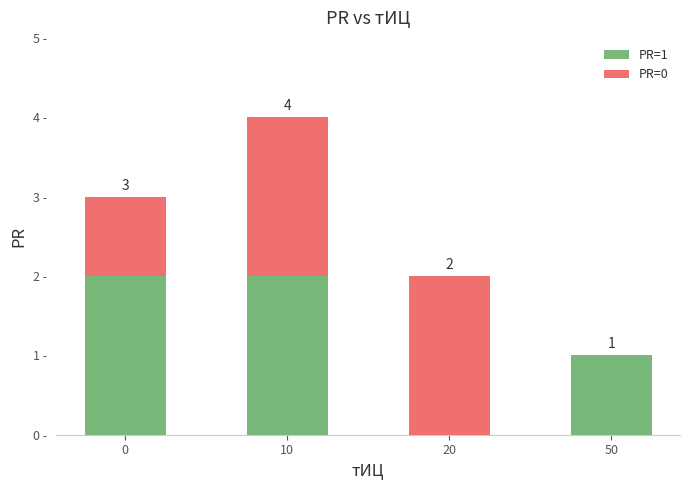

Which series has the widest spread of values?

PR=1